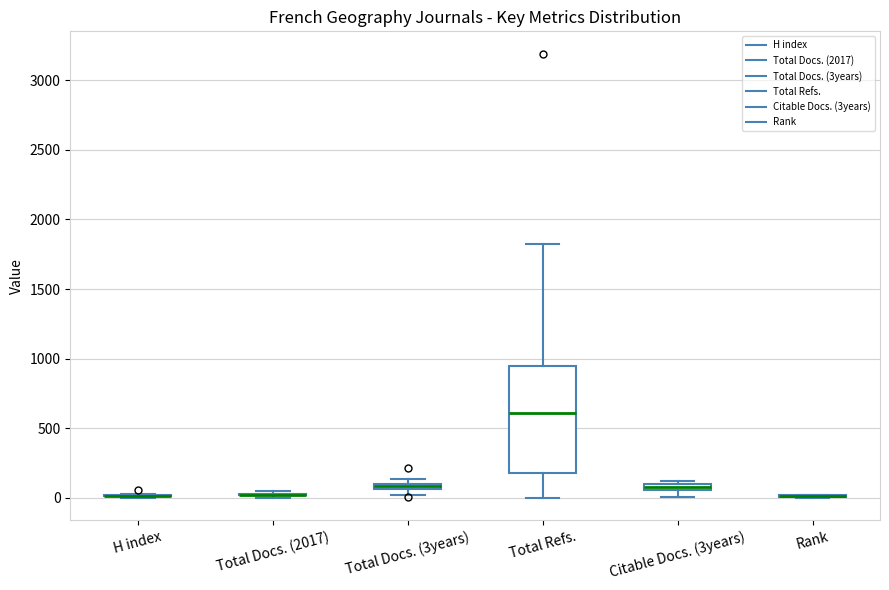

Which box is the tallest, from its lower edge to its upper edge?

Total Refs.